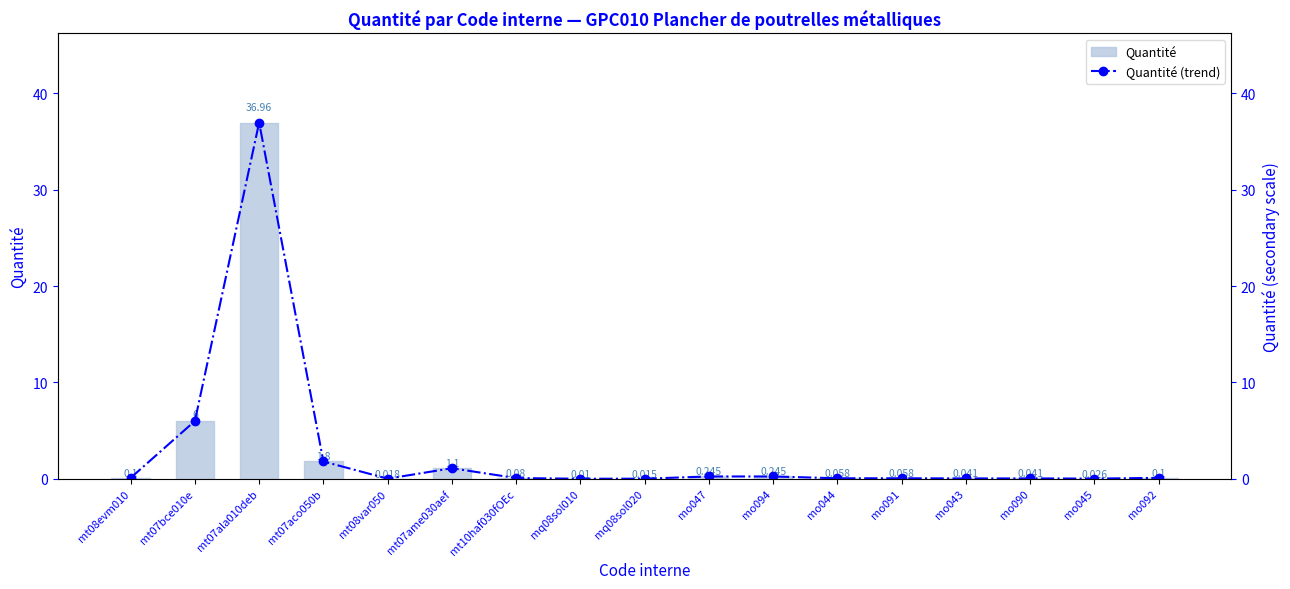

At which category does the chart reach its minimum across all series?

mq08sol010